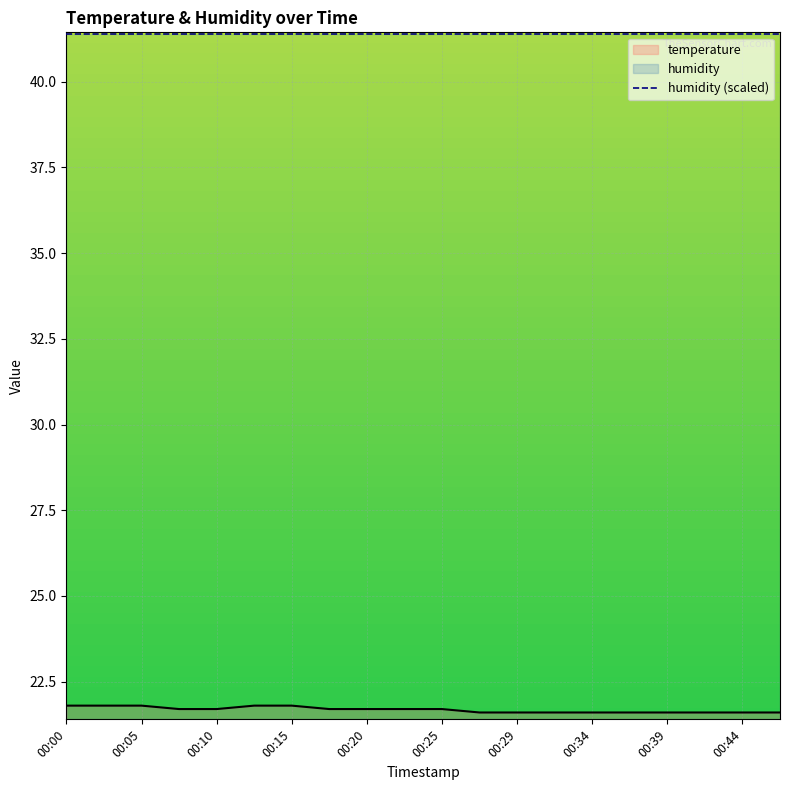

What is the difference between the values at 00:10 and 00:47?

0.1